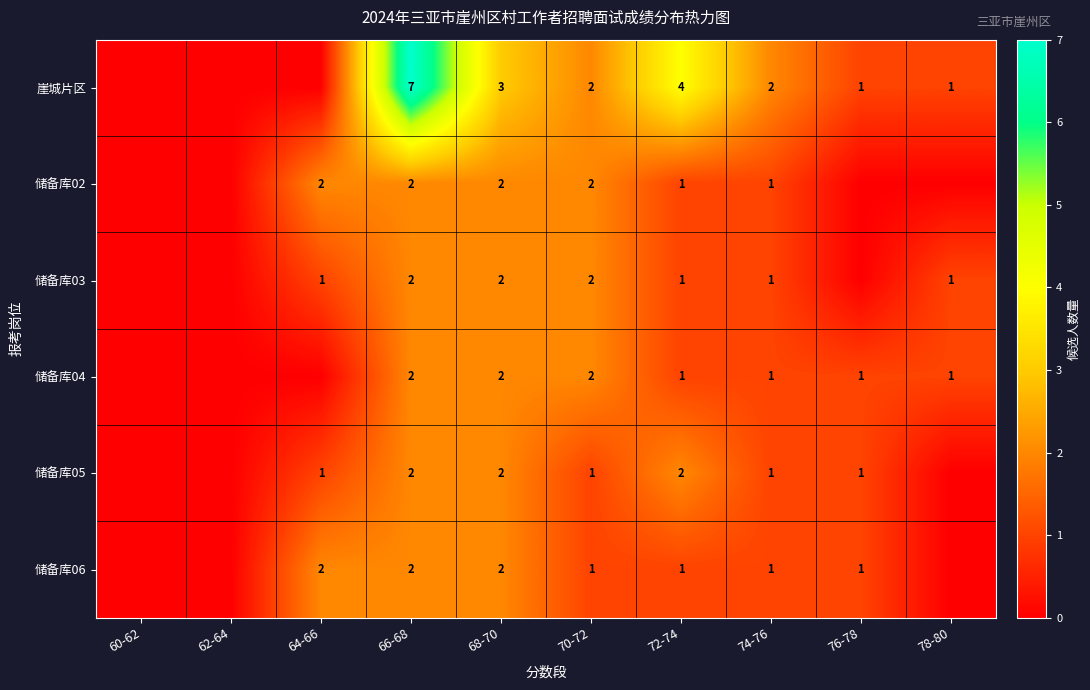

What is the total value across all series at 66-68?

17